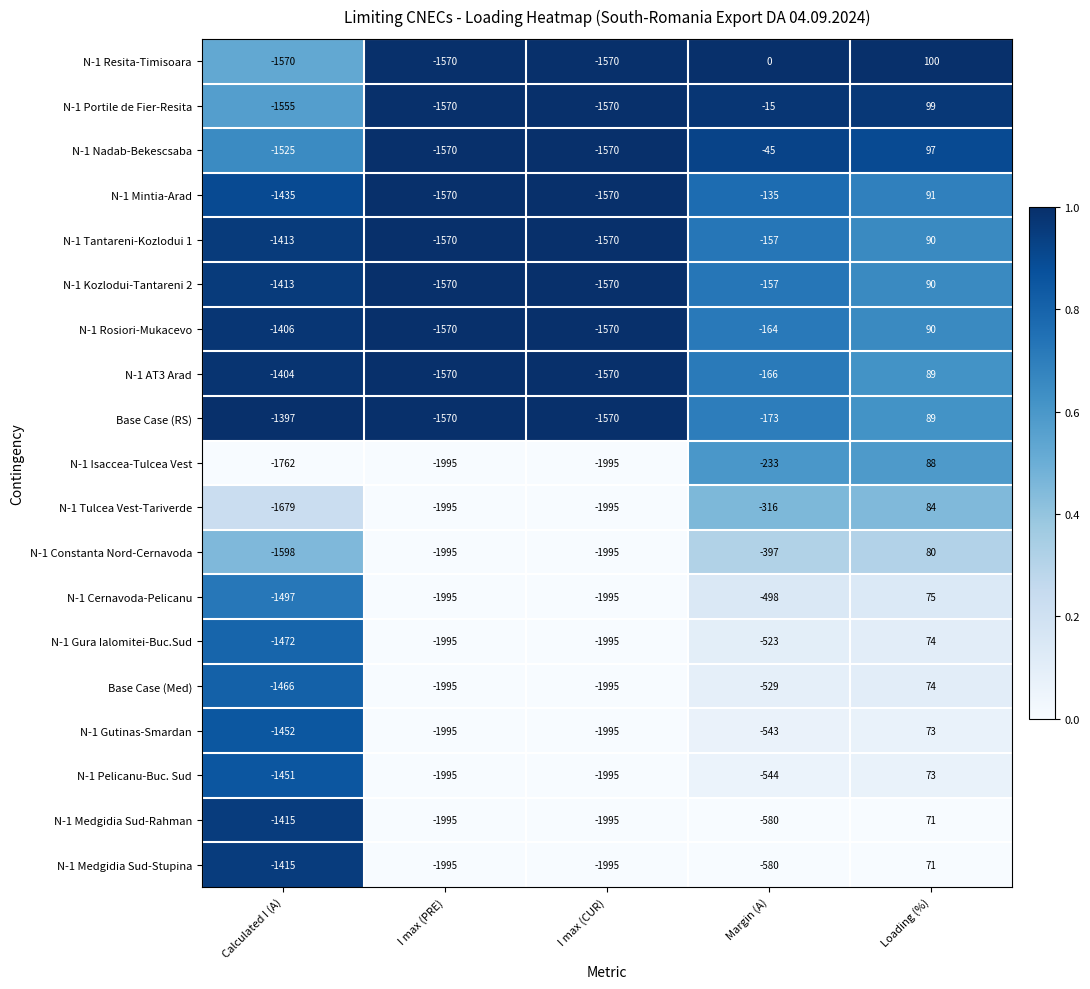

What is the difference between the maximum and minimum values in the N-1 Kozlodui-Tantareni 2 series?

1660